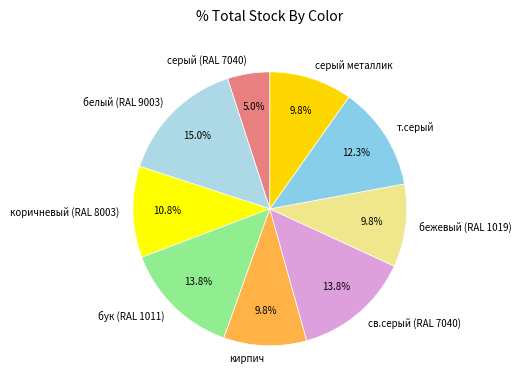

The белый (RAL 9003) slice represents 29% of the pie. True or false?

False